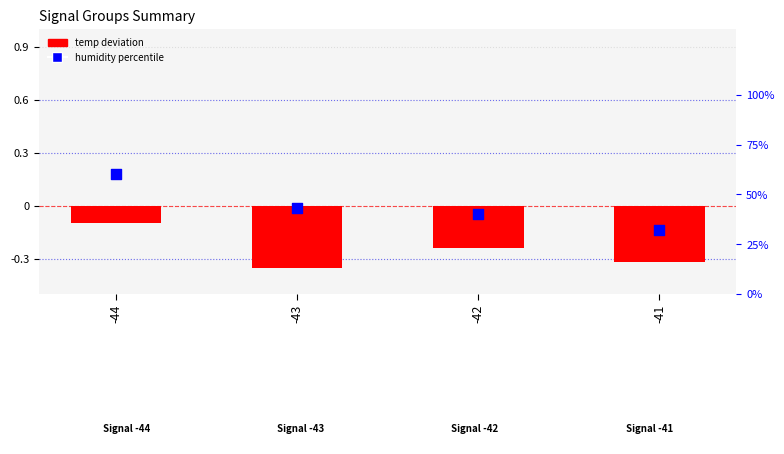

What is the total value across all series at -43?

42.9